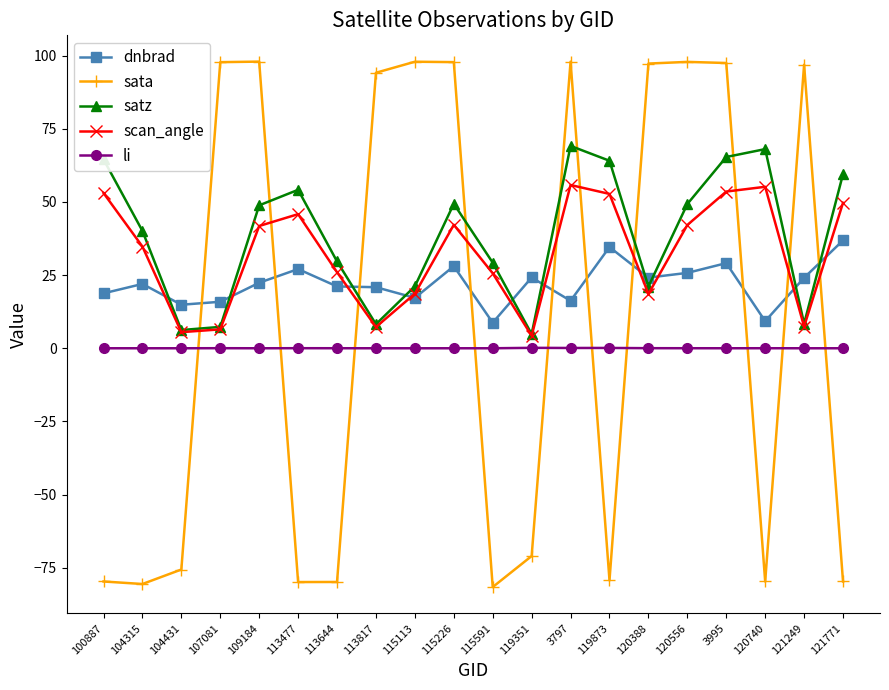

Where do dnbrad and sata first cross each other?

104431 and 107081